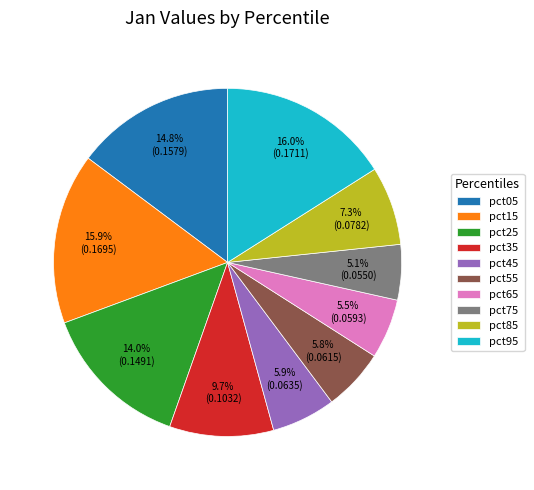

Count the number of slices in the pie.

10